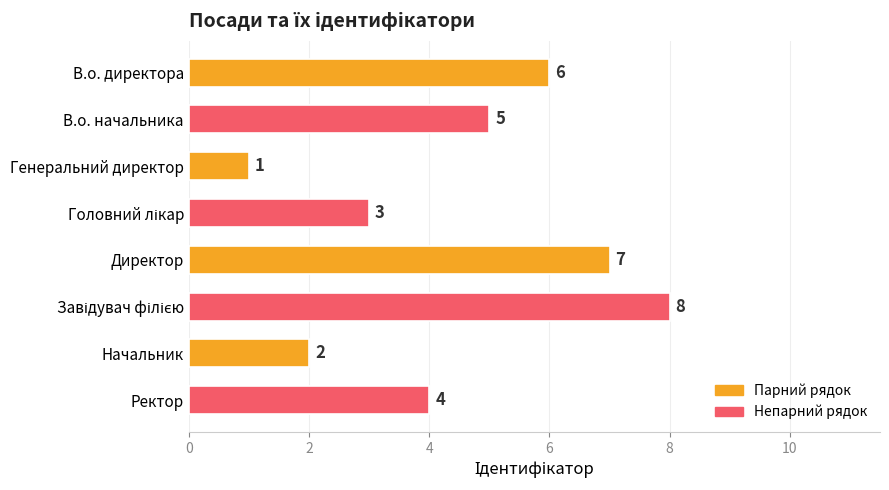

What is the value of the 6th bar from the top?

8